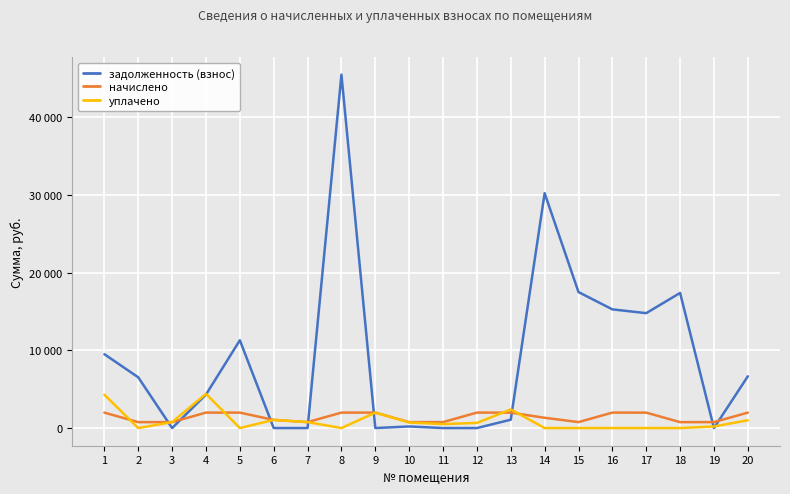

Does the chart display data point markers on the line(s)?

No